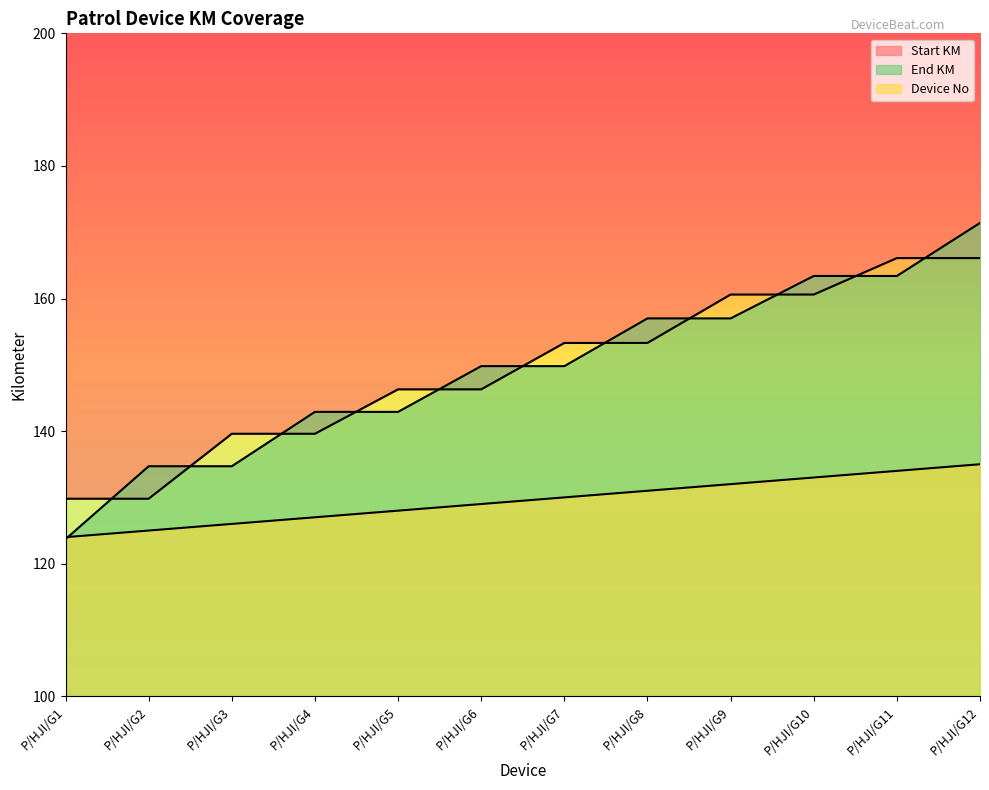

Reading right to left, list all the values displayed in this chart.

Start KM: 166.1	166.1	160.6	160.6	153.3	153.3	146.3	146.3	139.6	139.6	129.8	129.8
End KM: 171.4	163.4	163.4	157.0	157.0	149.8	149.8	142.9	142.9	134.7	134.7	123.7
Device No: 135.0	134.0	133.0	132.0	131.0	130.0	129.0	128.0	127.0	126.0	125.0	124.0